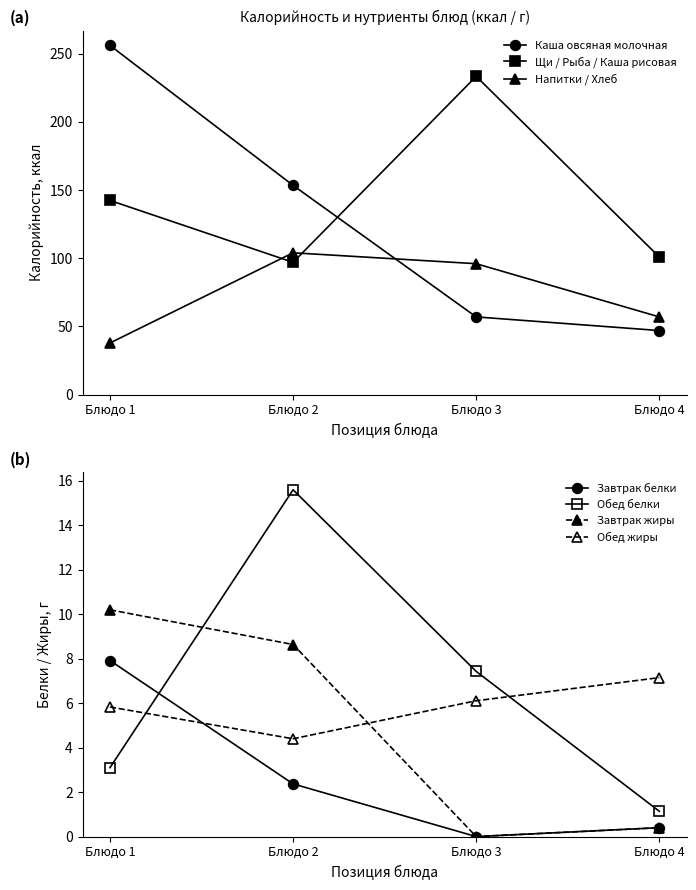

True or false: Щи / Рыба / Каша рисовая and Напитки / Хлеб cross at least once.

True